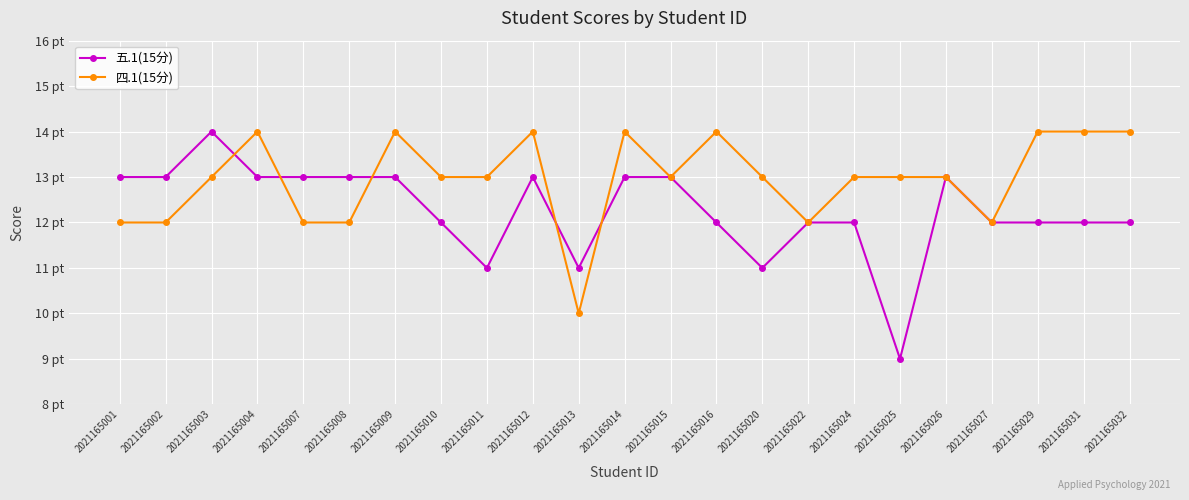

Does the chart have visible grid lines?

Yes